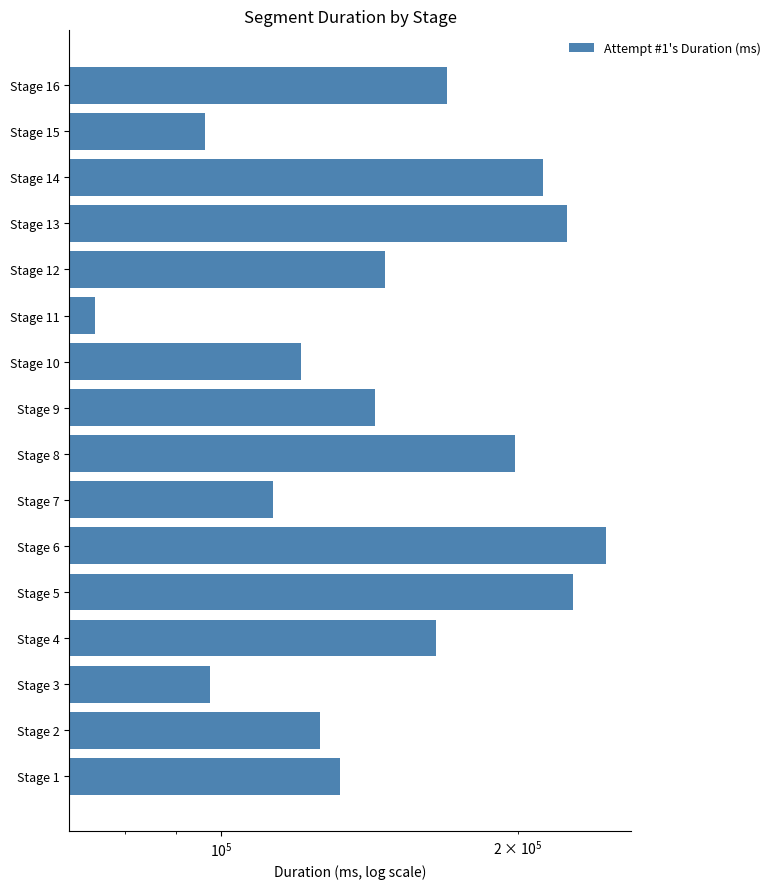

What is the smallest value displayed?

74538